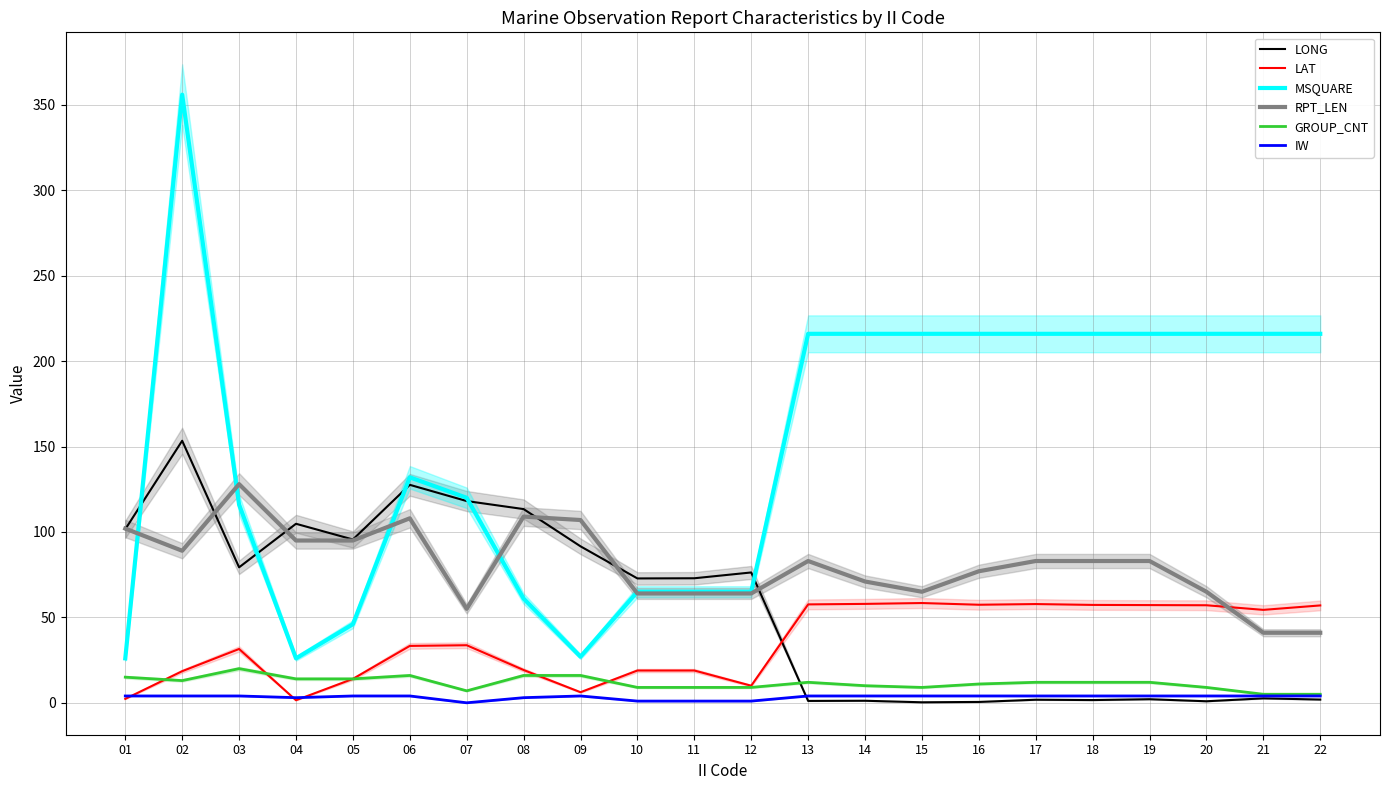

What is the approximate value of IW at 06?

4.0